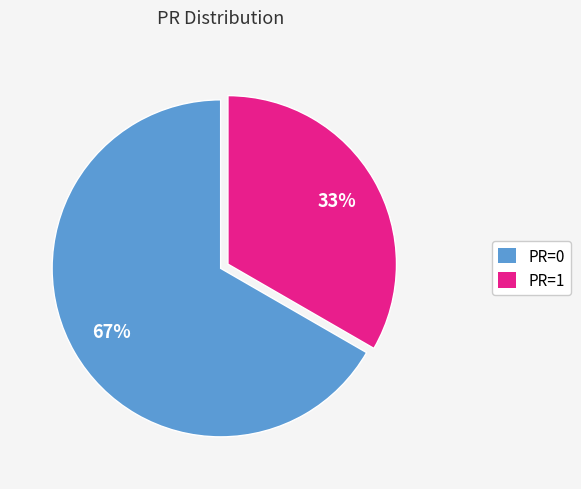

Is the sum of PR=0 and PR=1 greater than half?

Yes